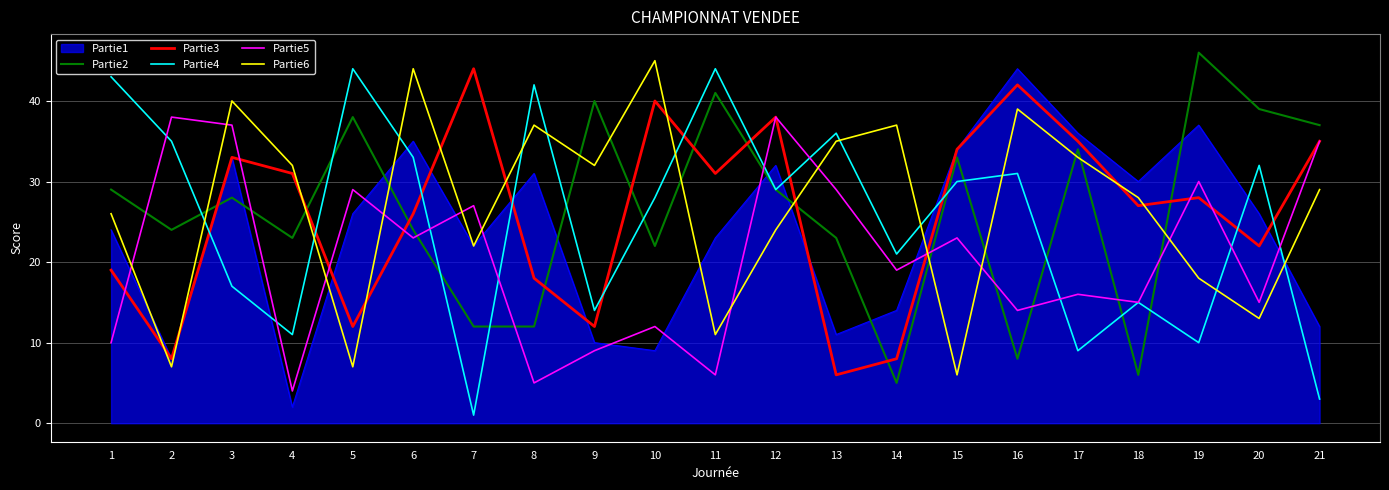

Is the value of Partie1 at 11 greater than the value of Partie6 at 5?

Yes